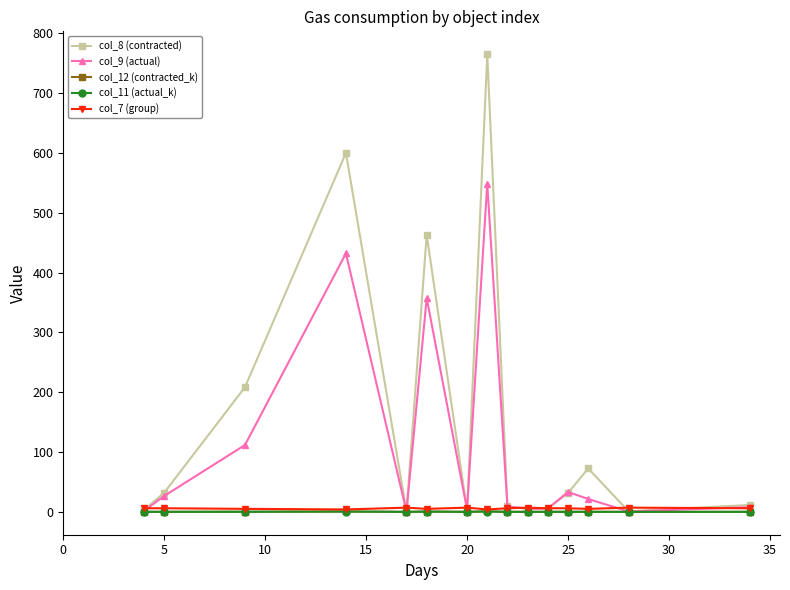

Which series has the largest total across all categories?

col_8 (contracted)